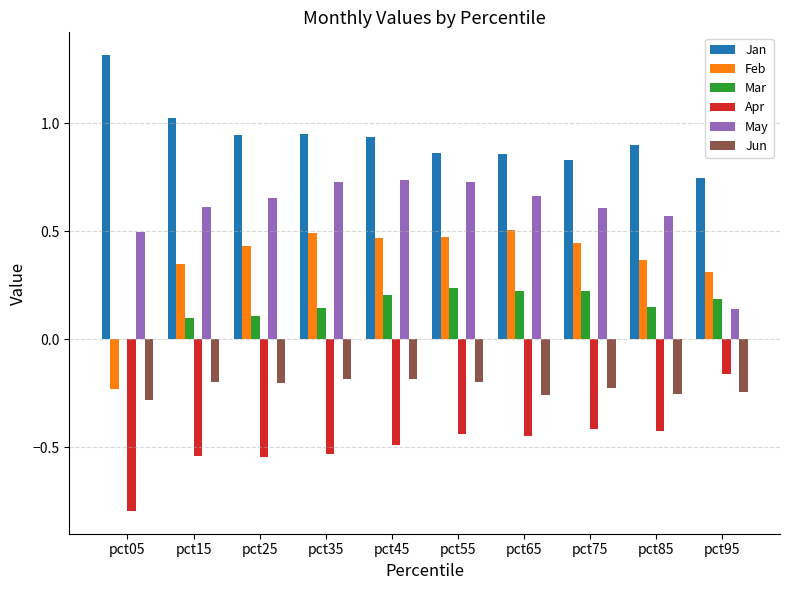

The value of Mar at pct05 is 0.0. True or false?

True